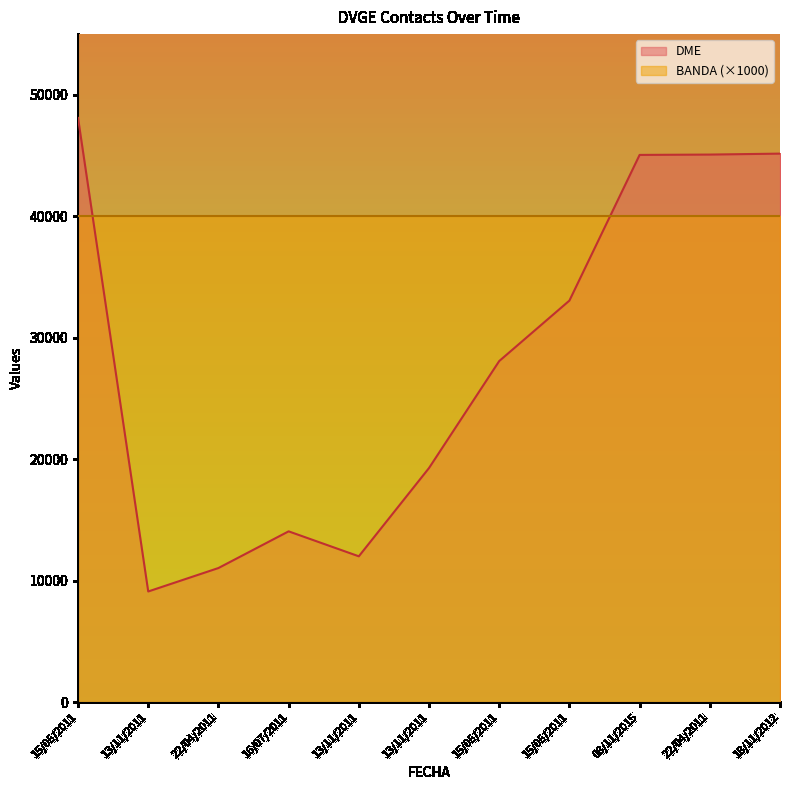

What is the value of the 7th point from the left?

48097